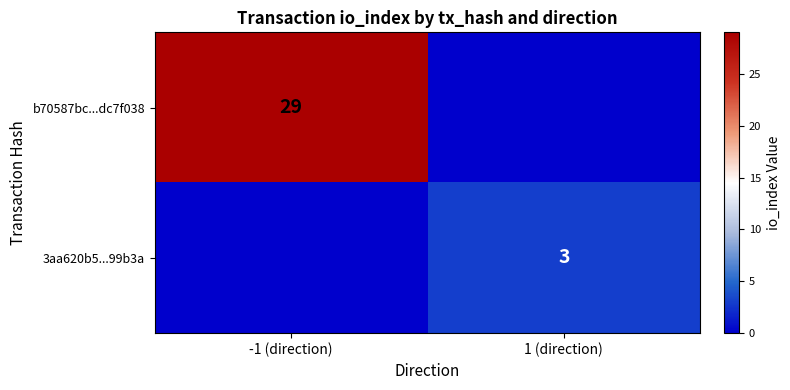

The value of b70587bc...dc7f038 at -1 (direction) is 29. True or false?

True